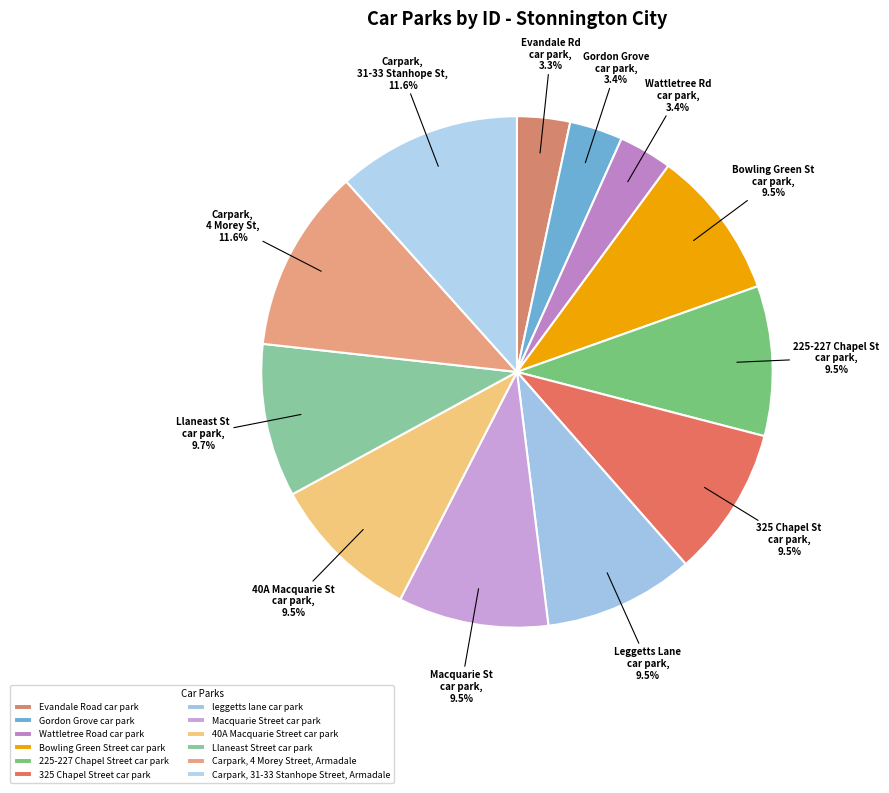

True or false: Carpark, 4 Morey Street, Armadale accounts for 1% of the total.

False